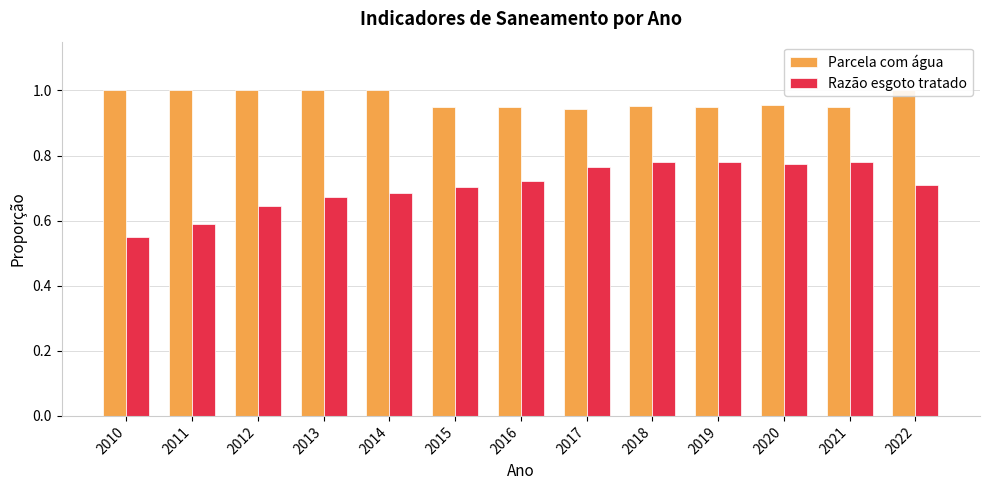

Reading left to right, list all the values displayed in this chart.

Parcela com água: 2010=1.0	2011=1.0	2012=1.0	2013=1.0	2014=1.0	2015=0.9	2016=0.9	2017=0.9	2018=1.0	2019=0.9	2020=1.0	2021=0.9	2022=1.0
Razão esgoto tratado: 2010=0.6	2011=0.6	2012=0.6	2013=0.7	2014=0.7	2015=0.7	2016=0.7	2017=0.8	2018=0.8	2019=0.8	2020=0.8	2021=0.8	2022=0.7